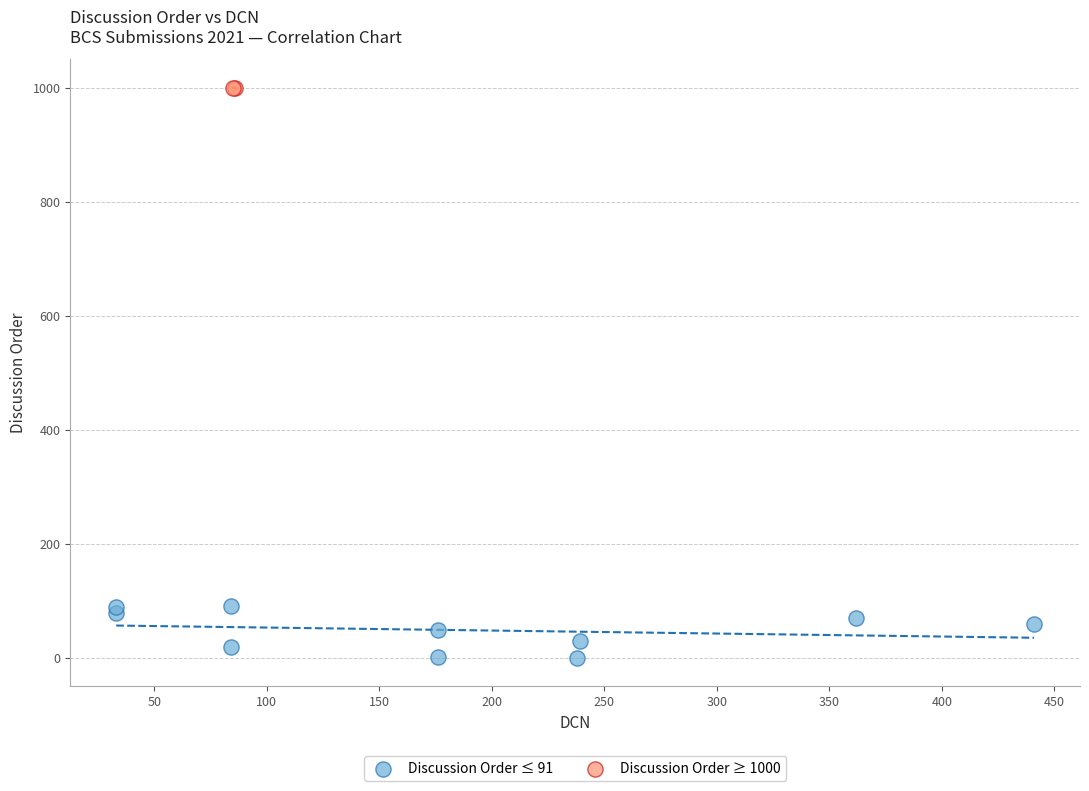

Which series contains the lowest Y value?

Discussion Order ≤ 91